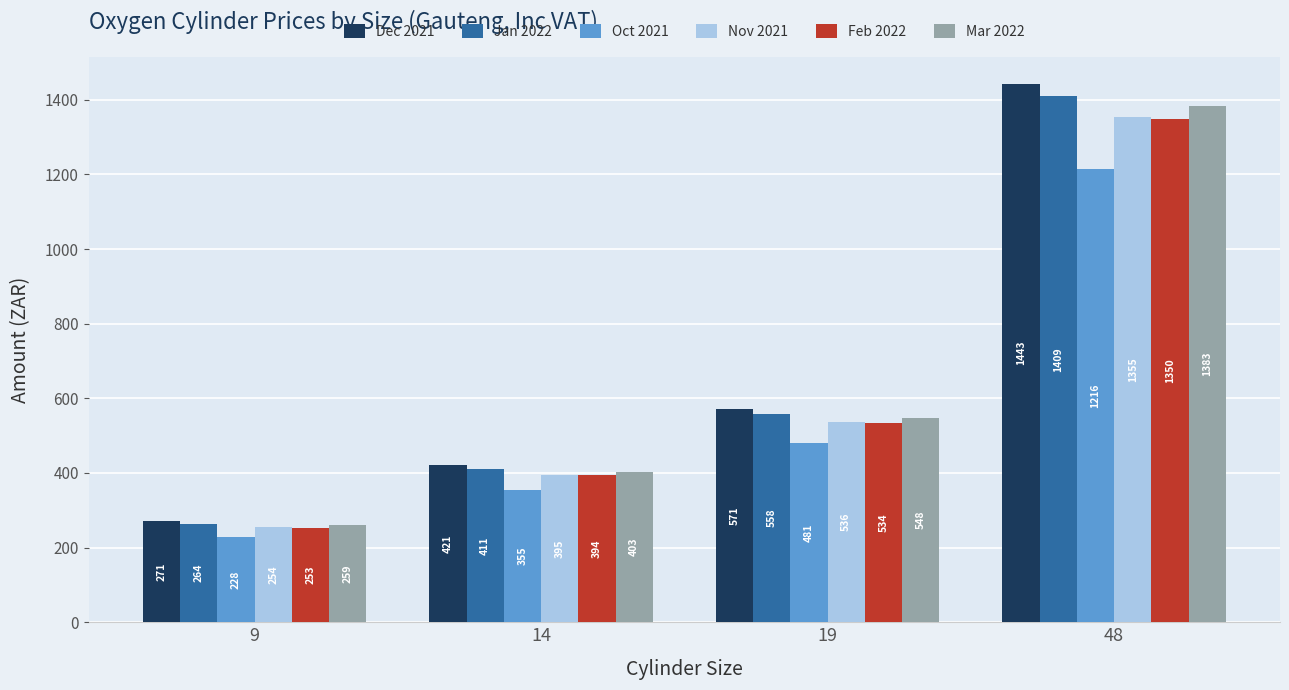

What is the value of the Mar 2022 bar at the 2nd from the left?

403.5